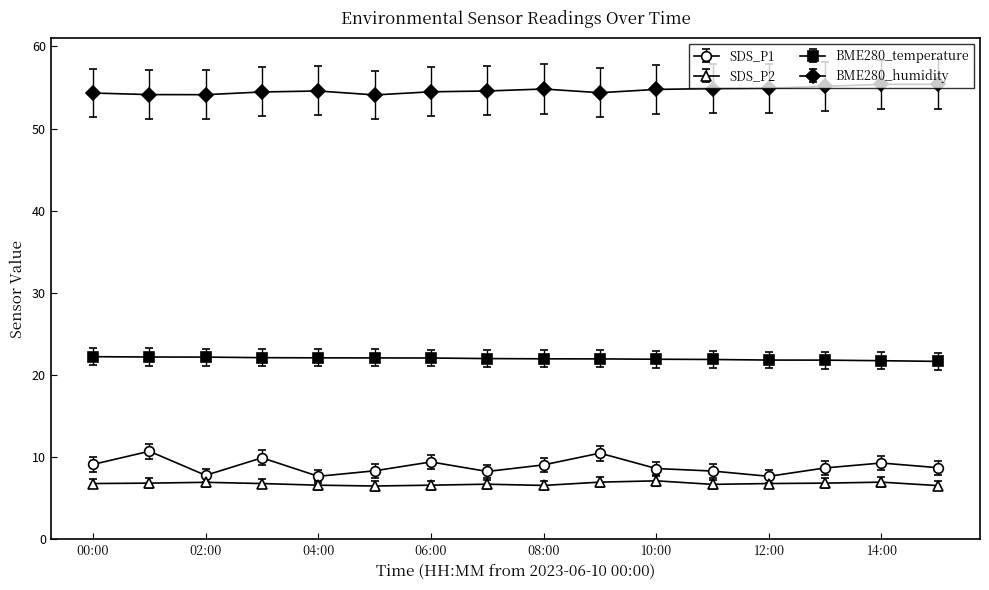

What is the sum of all SDS_P2 values?

108.4